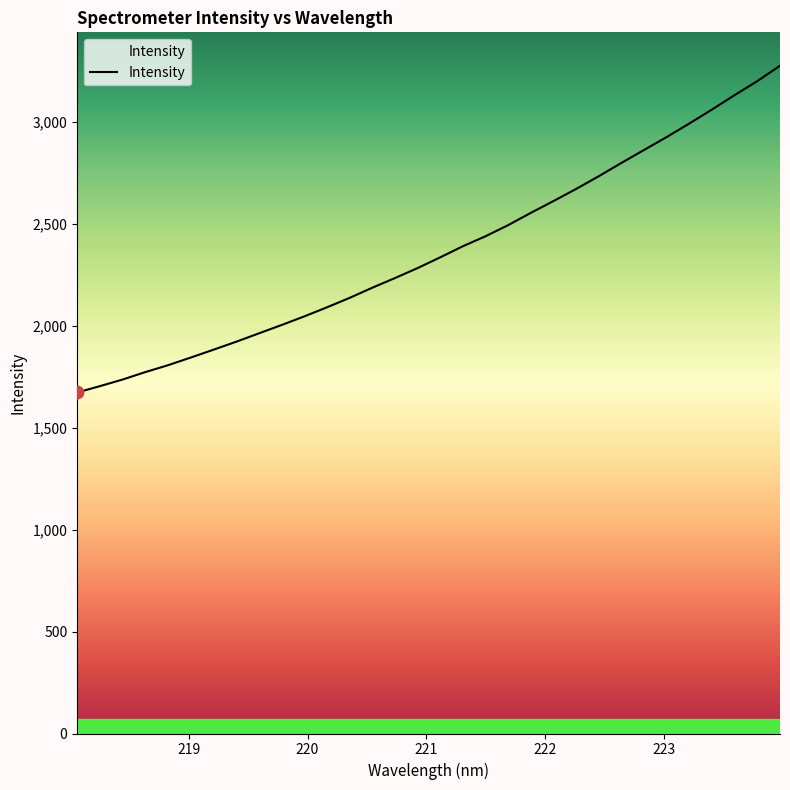

What is the greatest value displayed?

3277.1